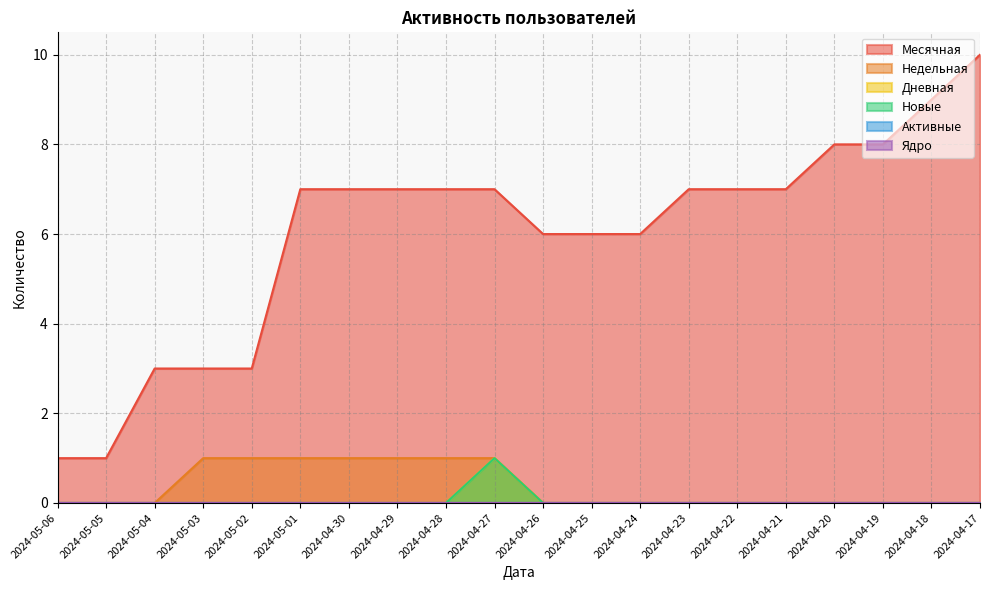

At which label is Недельная closest to 0?

2024-05-06